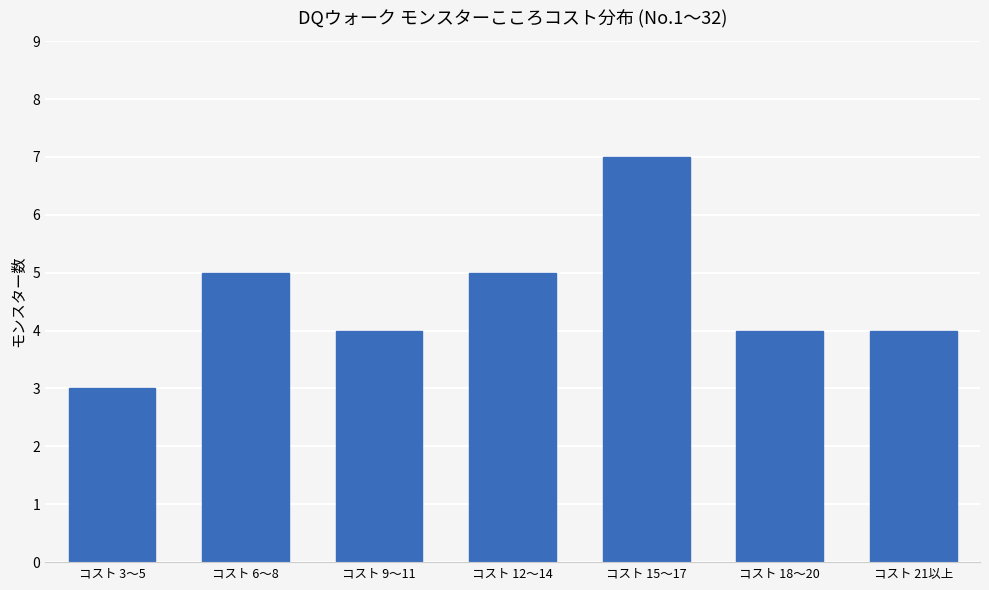

What is the average value?

5